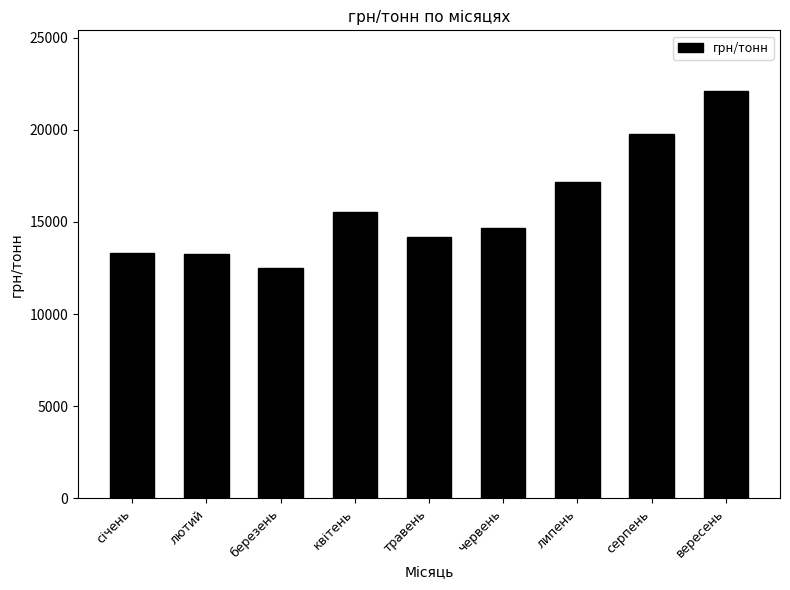

What value does the data have at червень?

14673.4